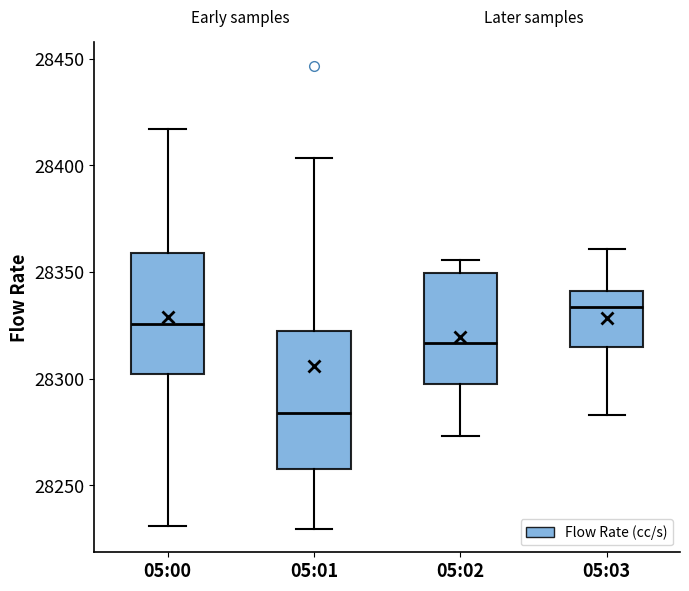

Which box's median line is the highest?

05:03